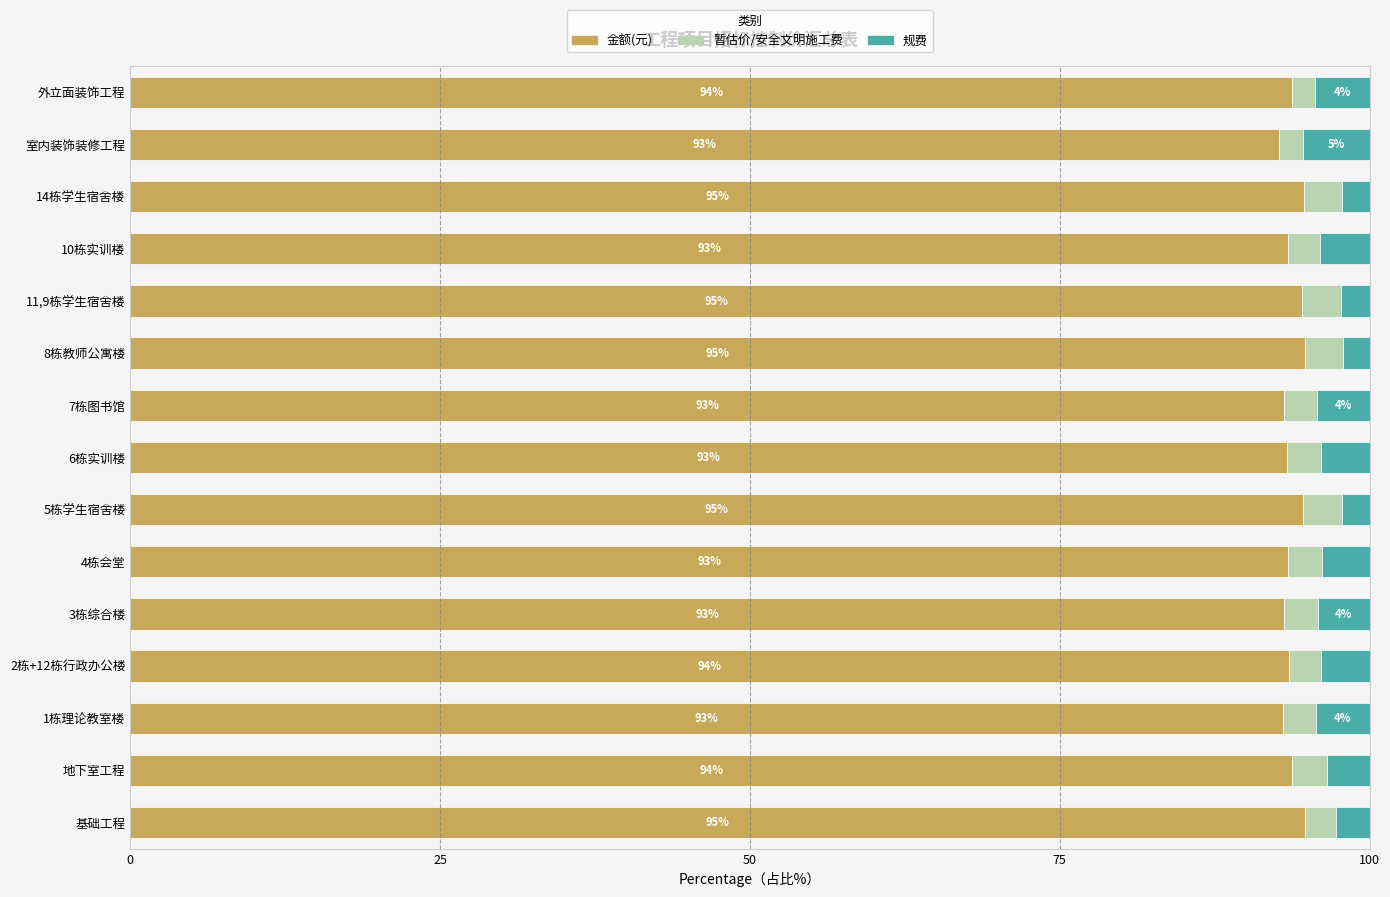

What is the average value of the 金额(元) series?

93.8